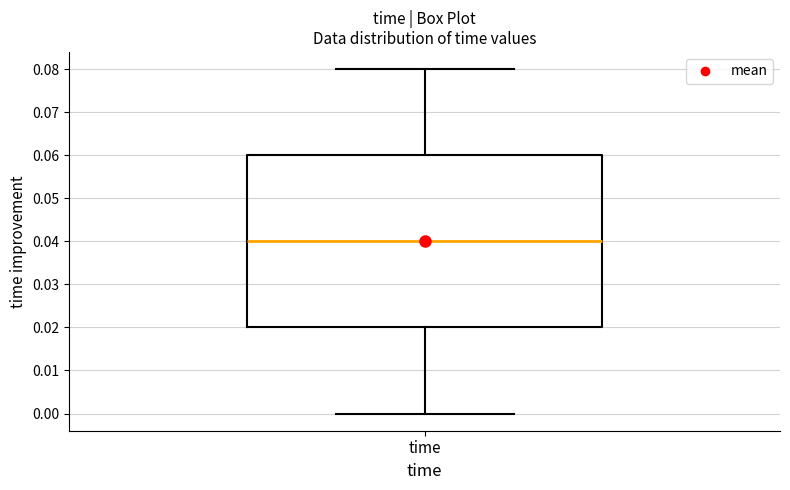

Transcribe this box plot: give where the median line is, the range the box spans, and where the two whiskers end, as read against the y-axis. The values are not printed on the chart, so give them approximately, as read against the axis.

median 0.04, box 0.02 to 0.06, whiskers 0.00 to 0.08